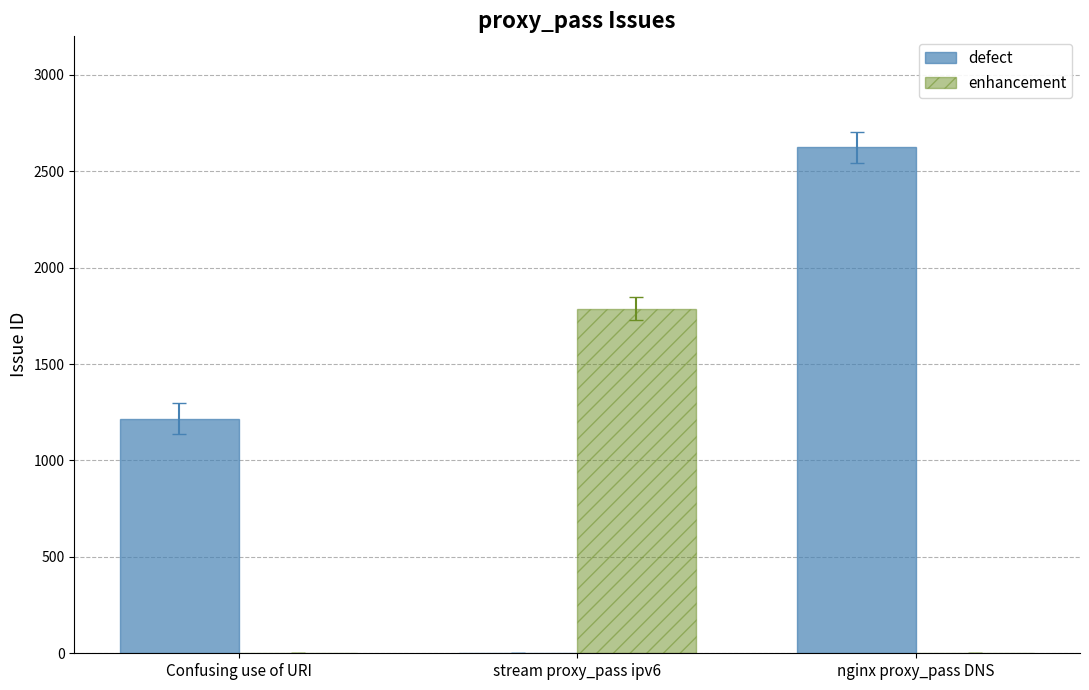

Are the bars horizontal?

No